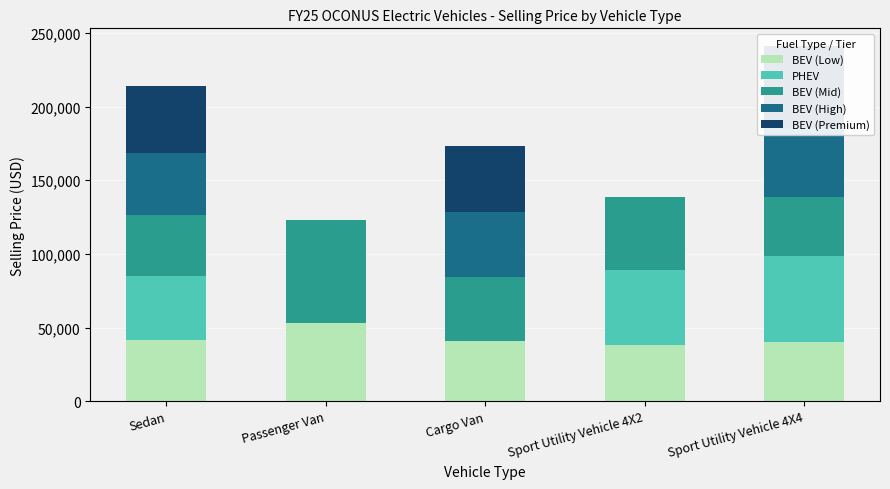

What is the average value of the BEV (Low) series?

42895.7